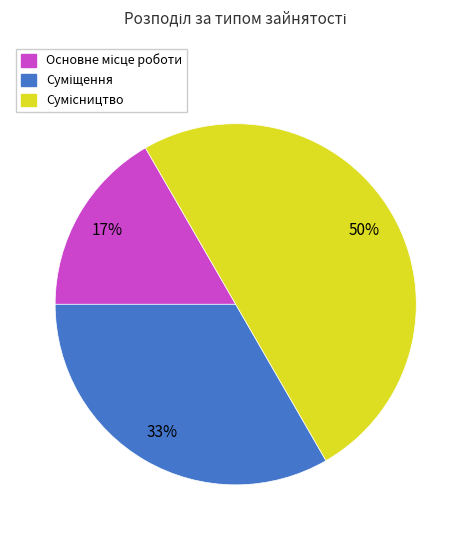

To the nearest percent, what is the difference between the largest and smallest slice percentages?

33%